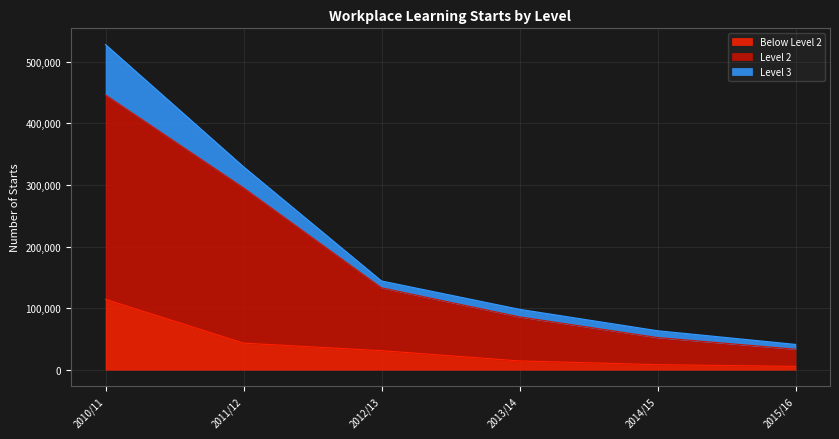

At which category is the sum across all series the highest?

2010/11